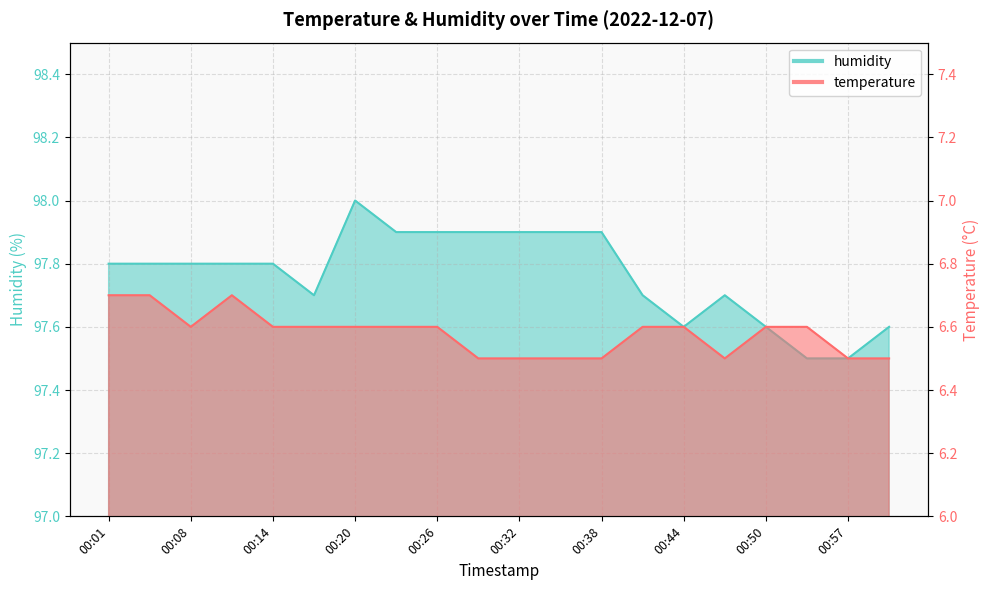

Which has a higher value, 00:29 or 01:00?

00:29